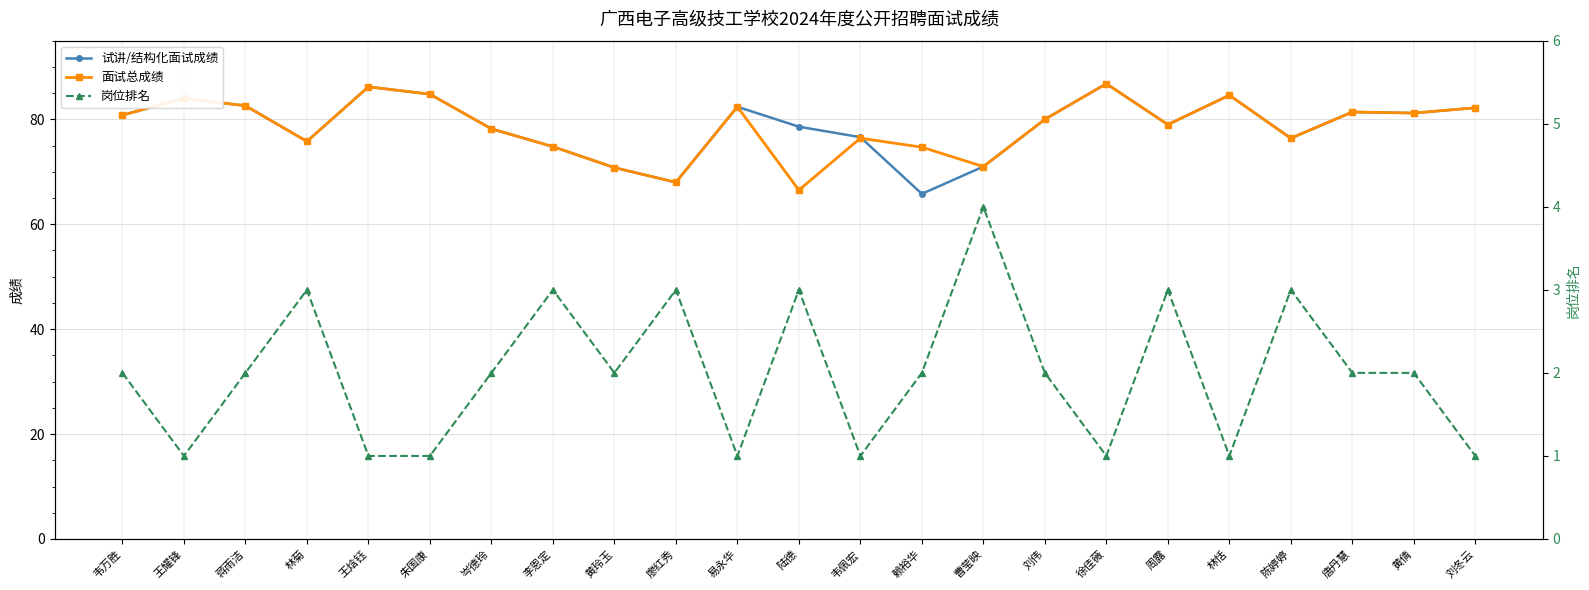

True or false: 面试总成绩 has a value of 86.8 at 徐佳薇.

True